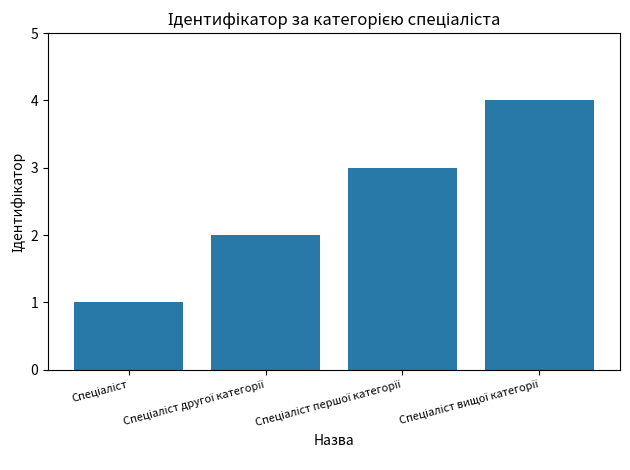

What is the maximum value shown in the chart?

4